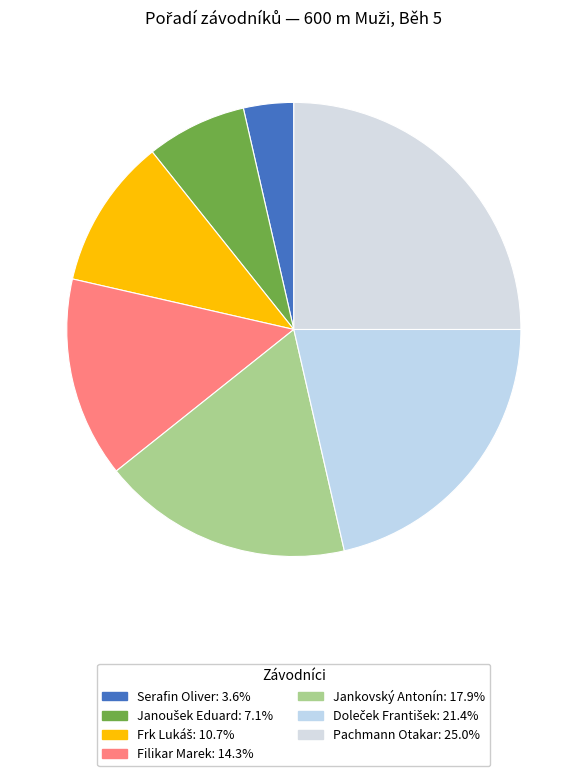

How many segments does this pie chart have?

7